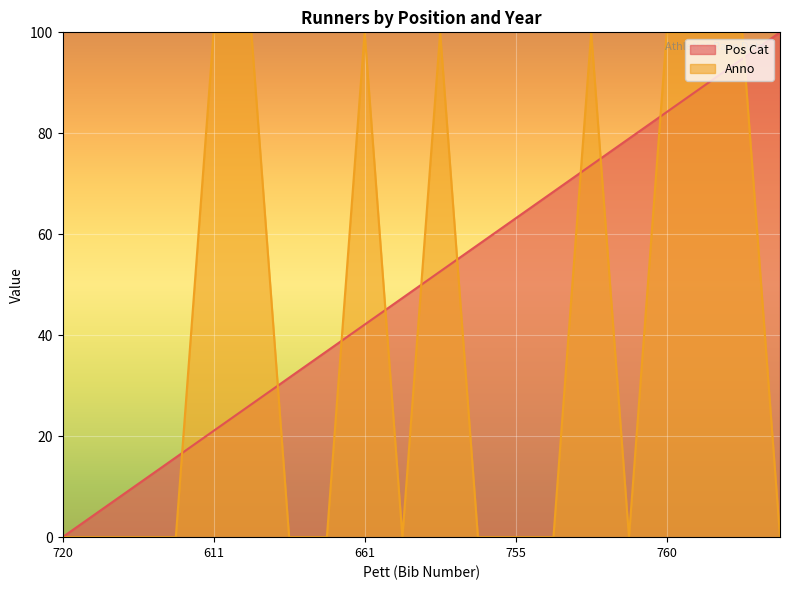

True or false: Pos Cat has a value of 26.3 at 918.

True